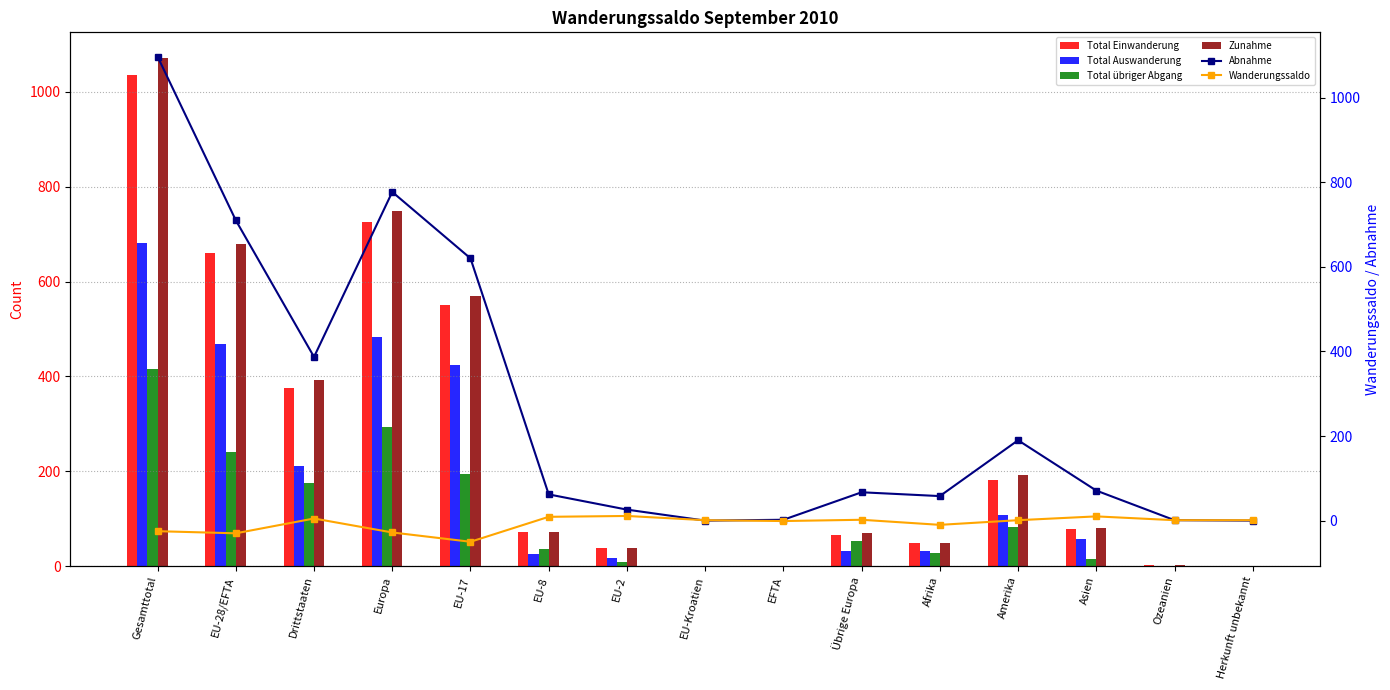

The Wanderungssaldo series shows 2 at EU-8. True or false?

False